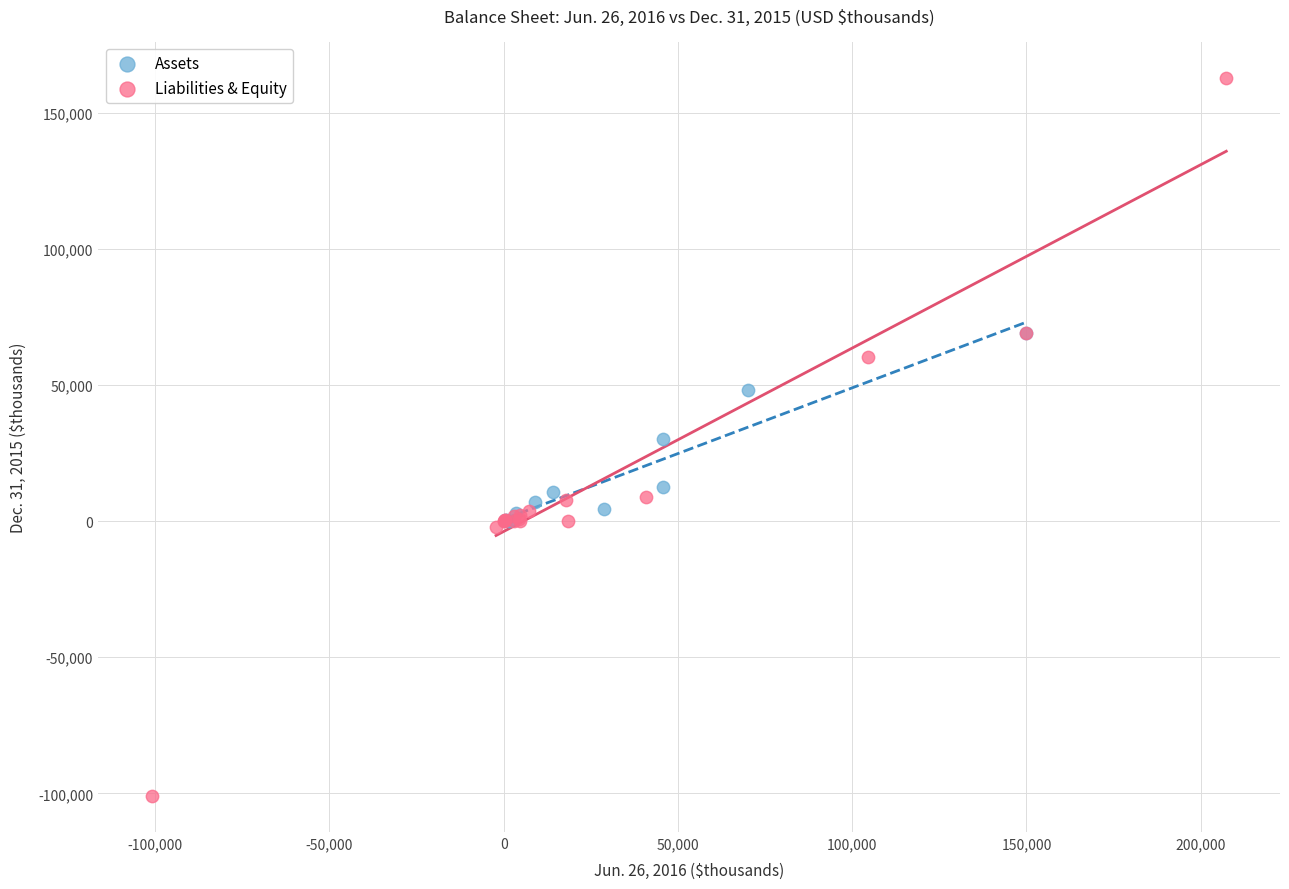

What are all the series names shown in the legend?

Assets, Liabilities & Equity